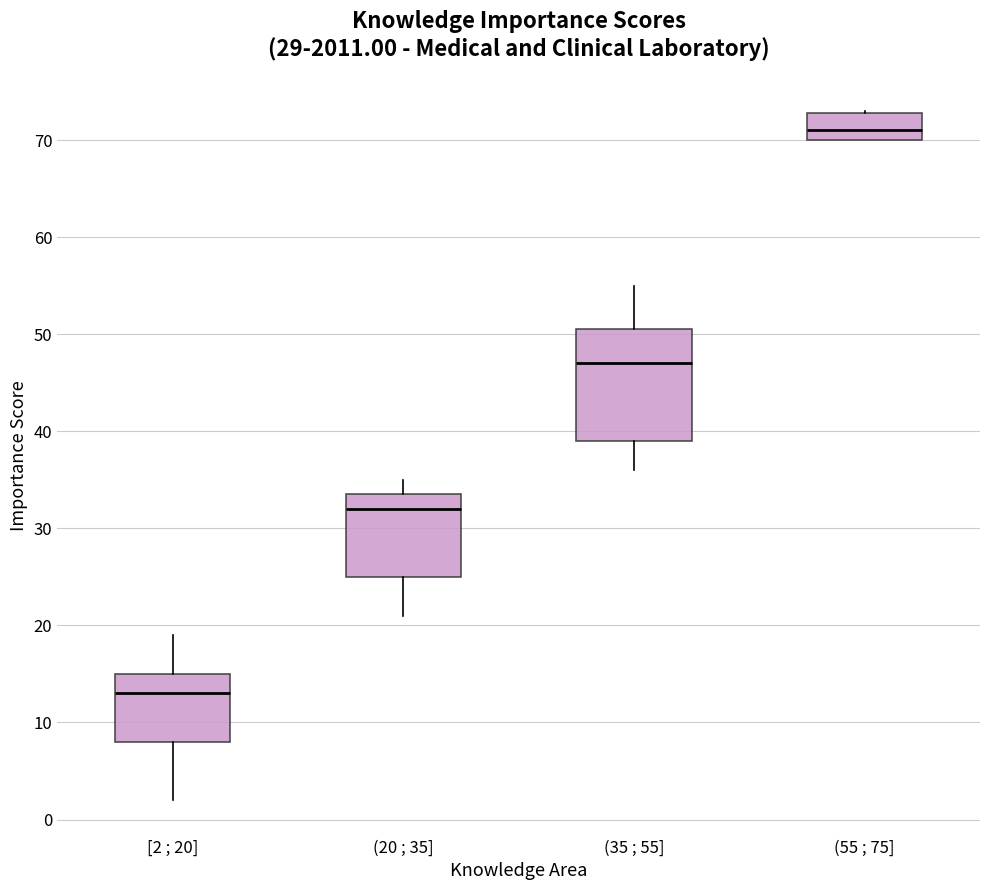

Which box has the highest median line?

(55 ; 75]